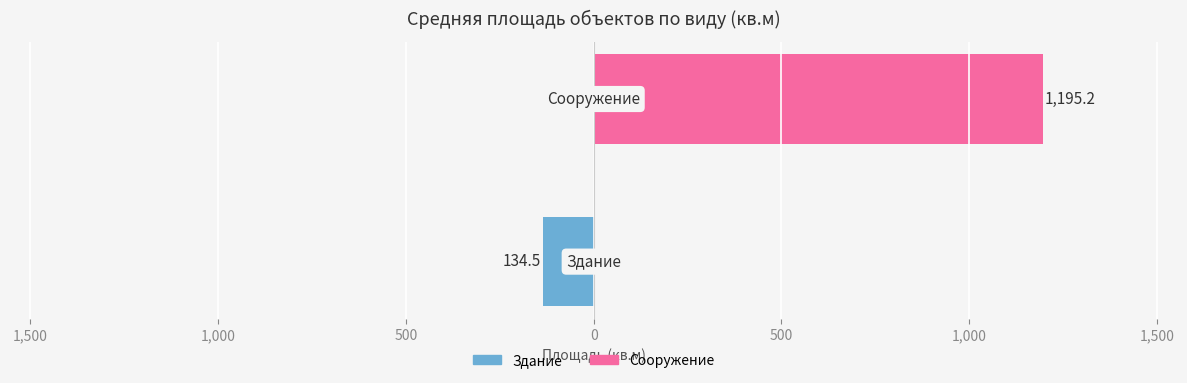

Rank the series at 2,000 from highest to lowest value.

Сооружение, Здание